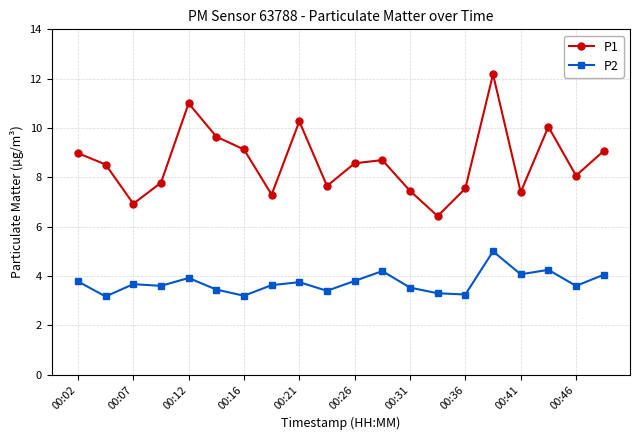

In P1, how many points are lower than both neighbors (excluding endpoints)?

6